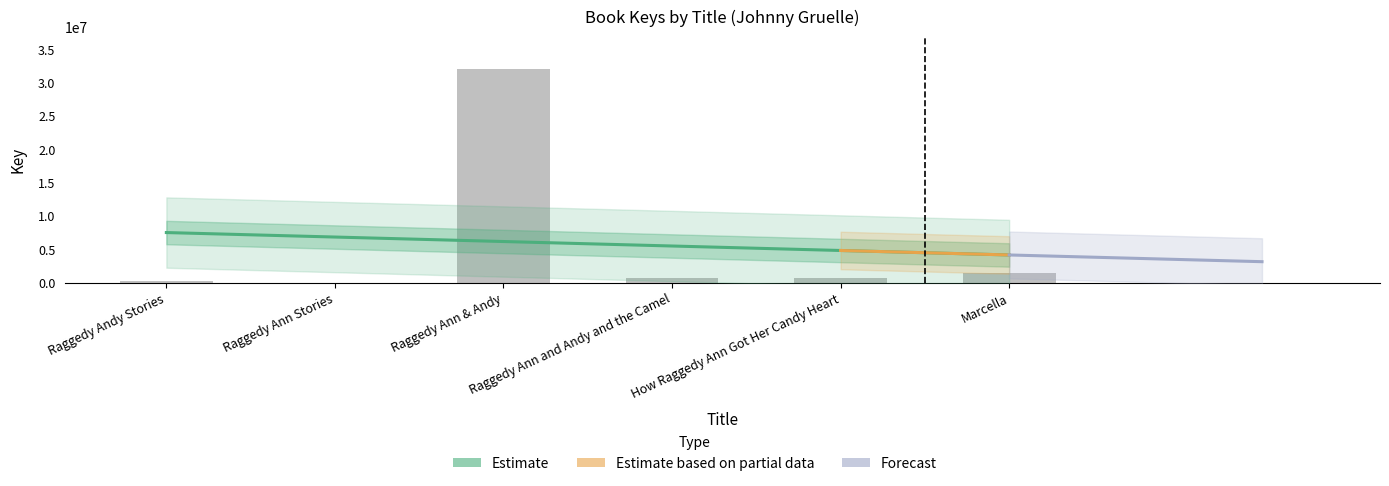

Is it true that the value at Marcella is 1464750?

True